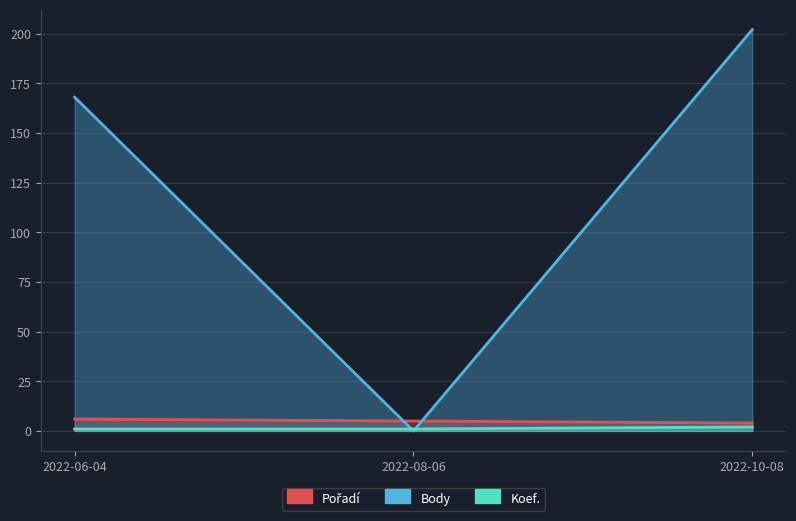

How many lines are shown in the chart?

3